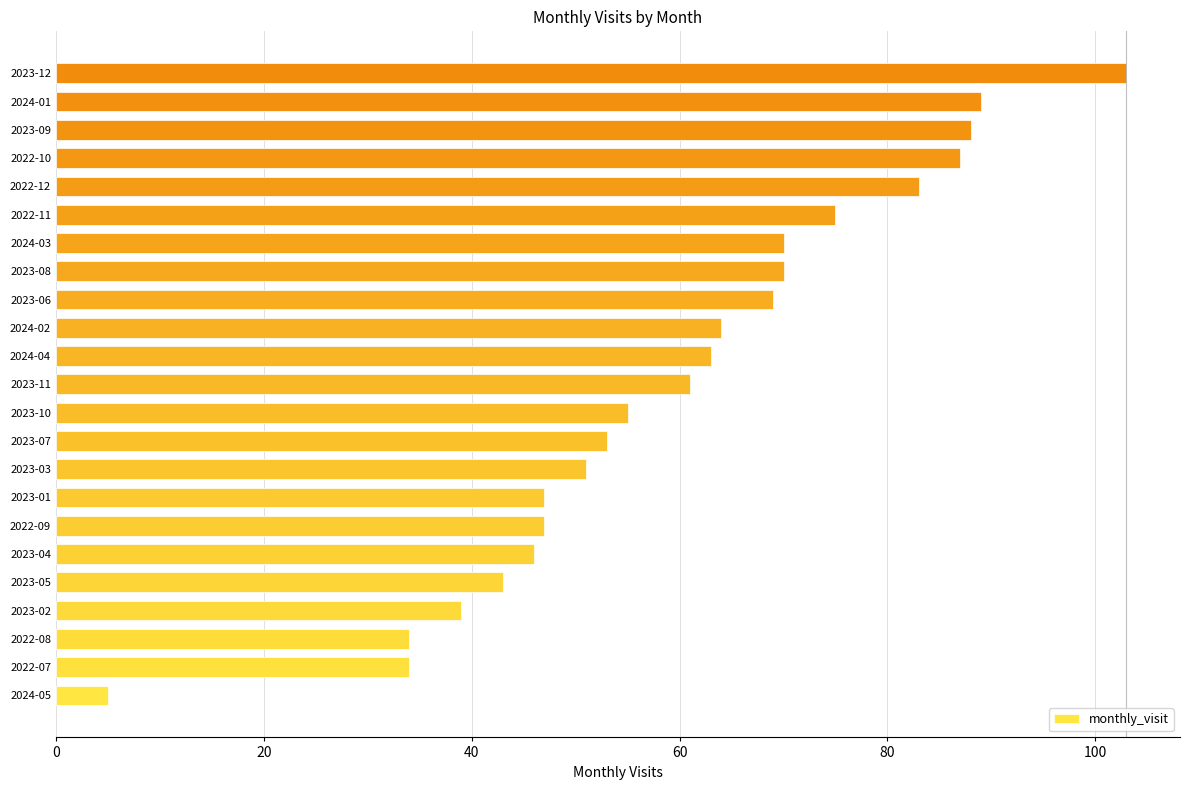

What is the difference between the maximum and minimum values?

98